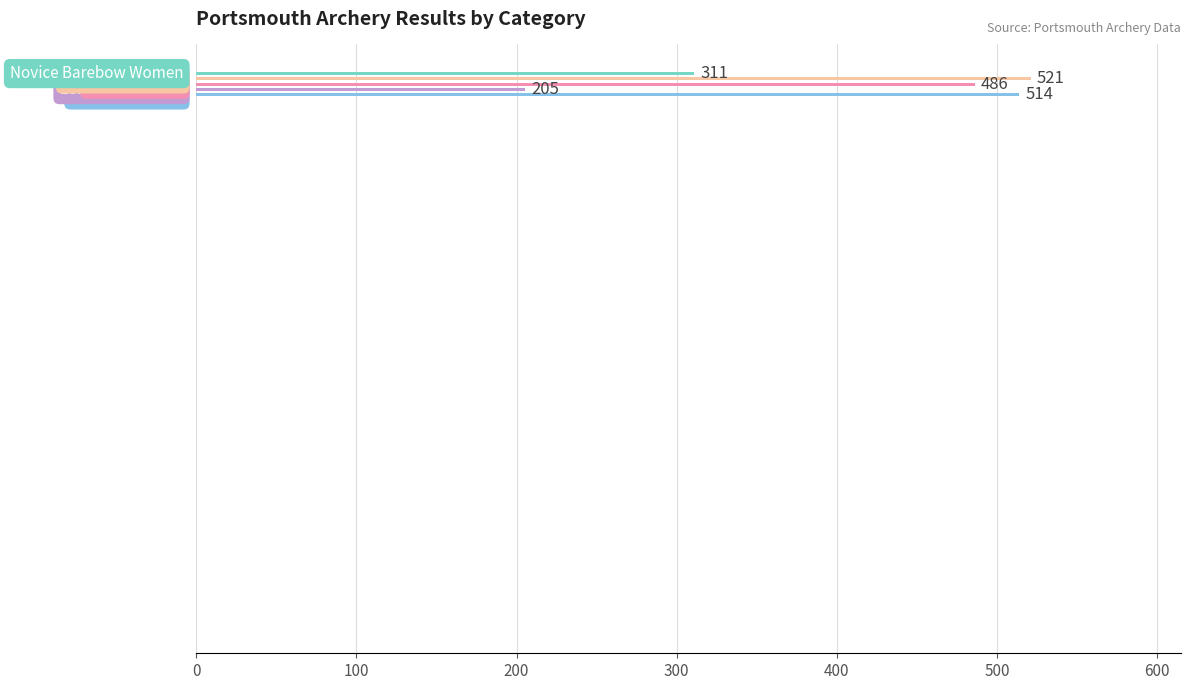

What is the sum of all values?

2037